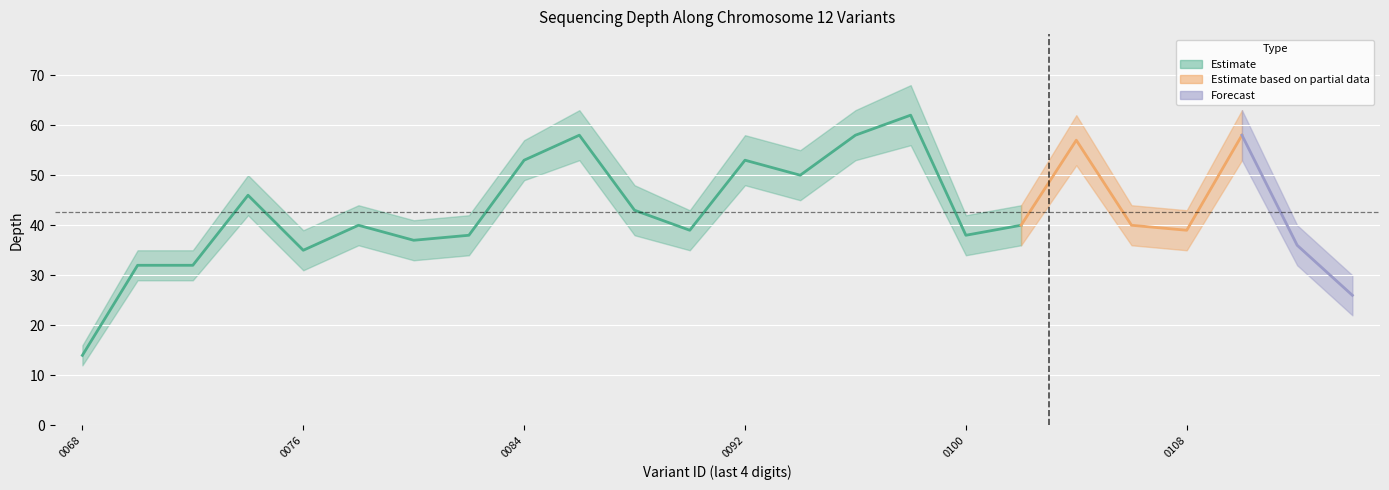

What is the value of the 22nd point from the left?

58